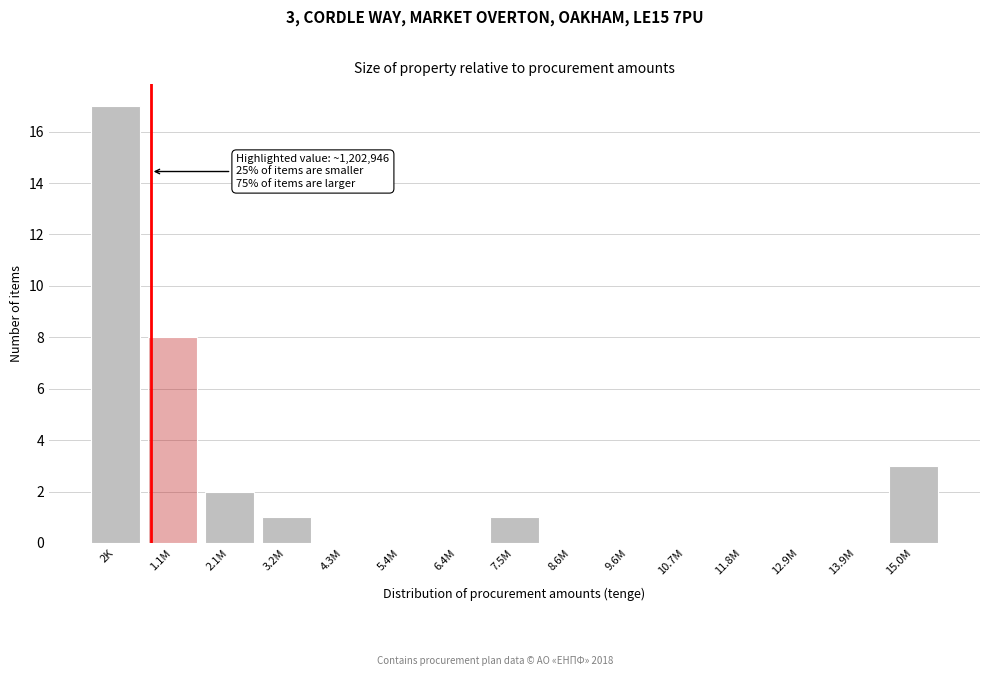

Reading left to right, transcribe all the data shown in this chart.

2K=17	1.1M=8	2.1M=2	3.2M=1	4.3M=0	5.4M=0	6.4M=0	7.5M=1	8.6M=0	9.6M=0	10.7M=0	11.8M=0	12.9M=0	13.9M=0	15.0M=3